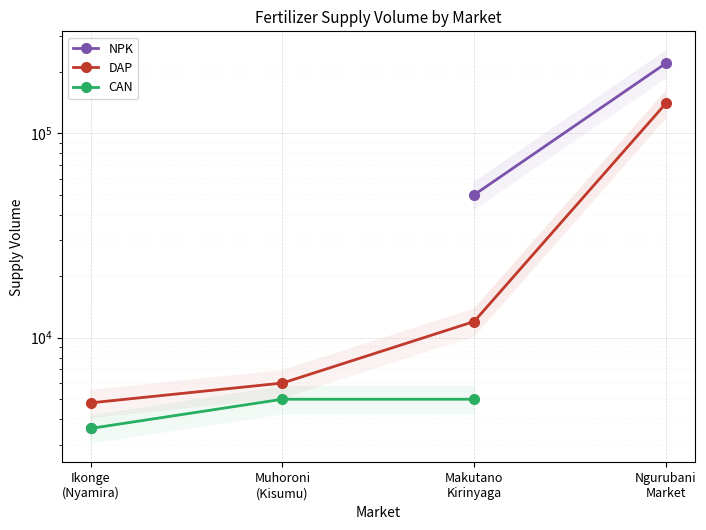

What is the value of the DAP point at the 4th from the left?

140000.0